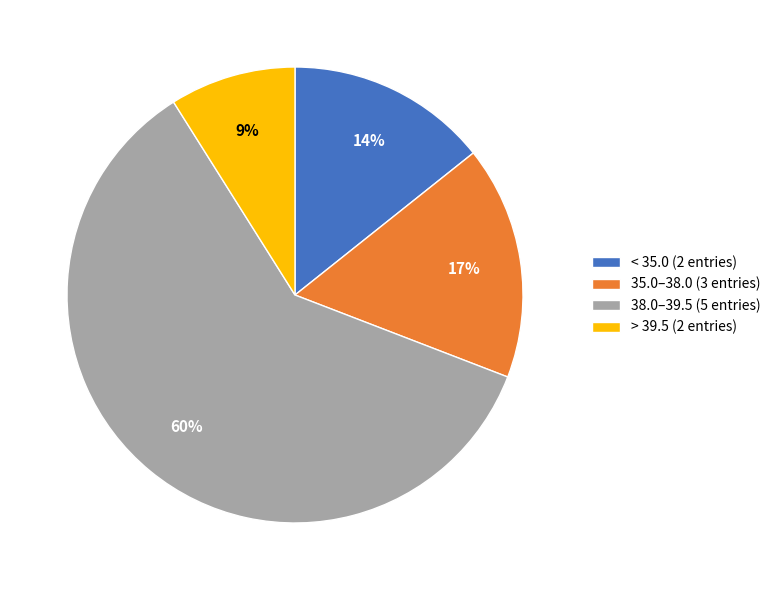

Is there any slice that represents more than half of the pie?

Yes